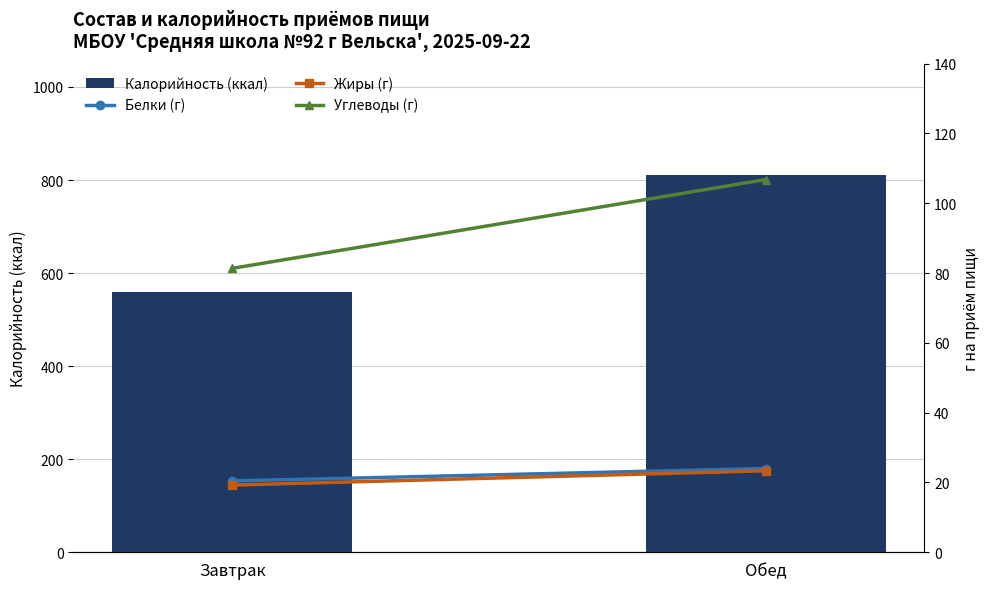

What is the difference between the highest and lowest values at Завтрак?

539.7